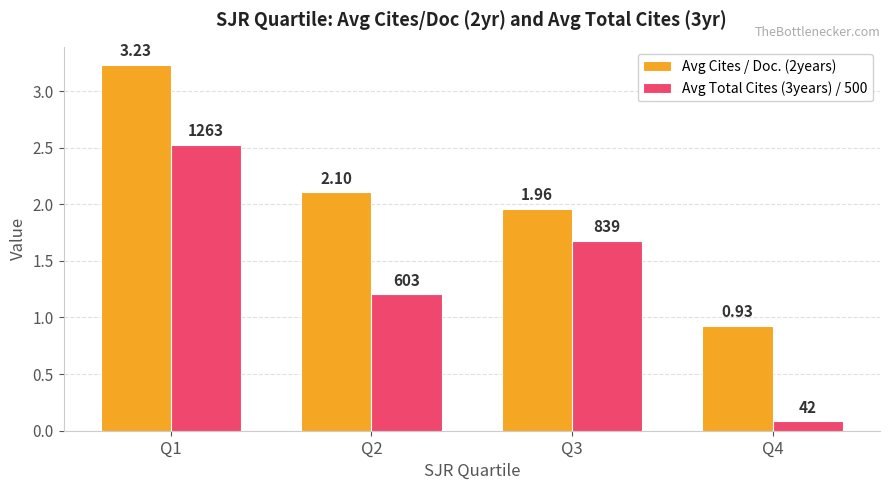

Does the chart contain any negative values?

No